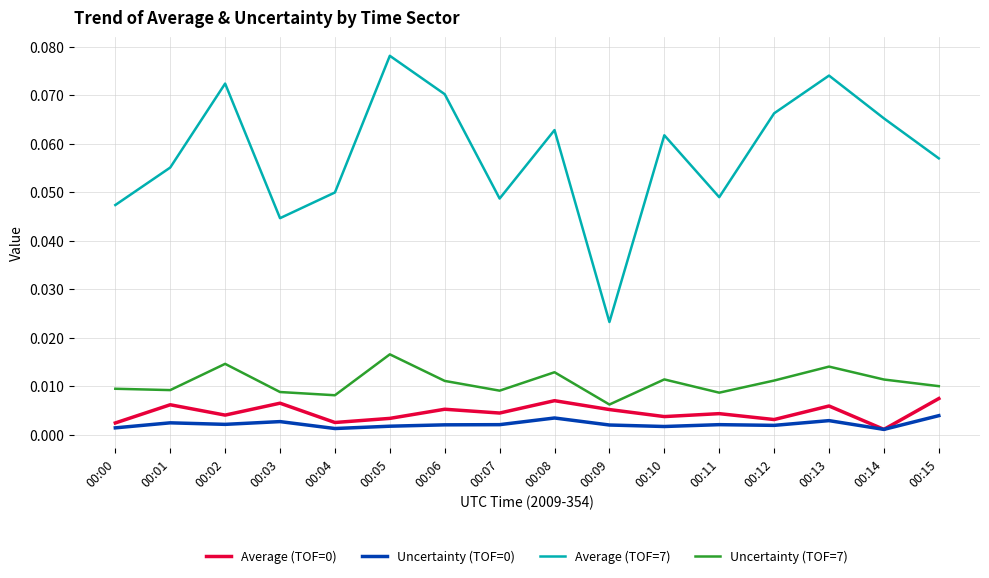

Which category has the highest value in the Uncertainty (TOF=7) series?

00:05